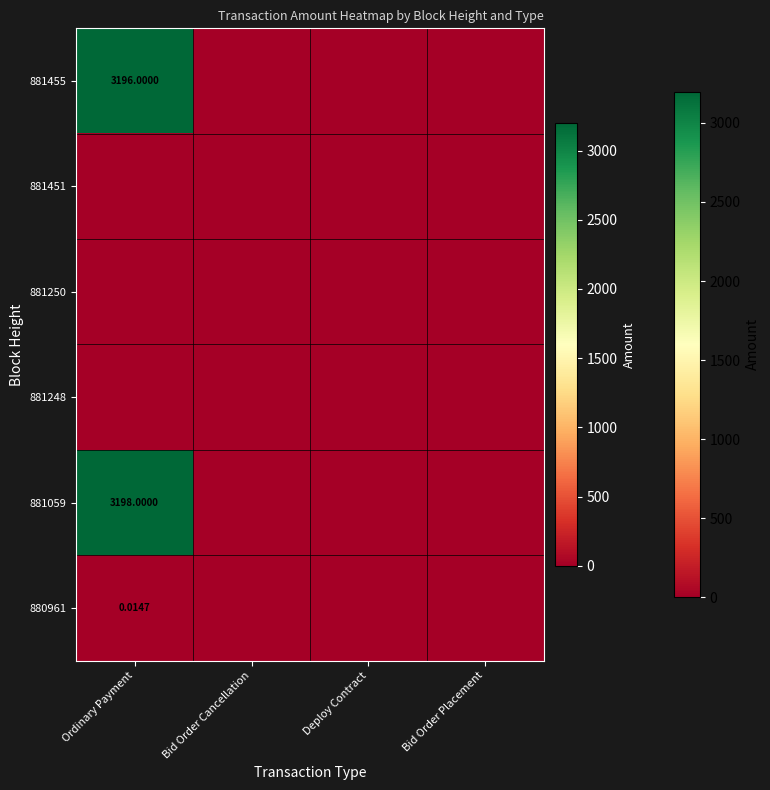

What is the difference between the maximum and minimum values in the 881455 series?

3196.0